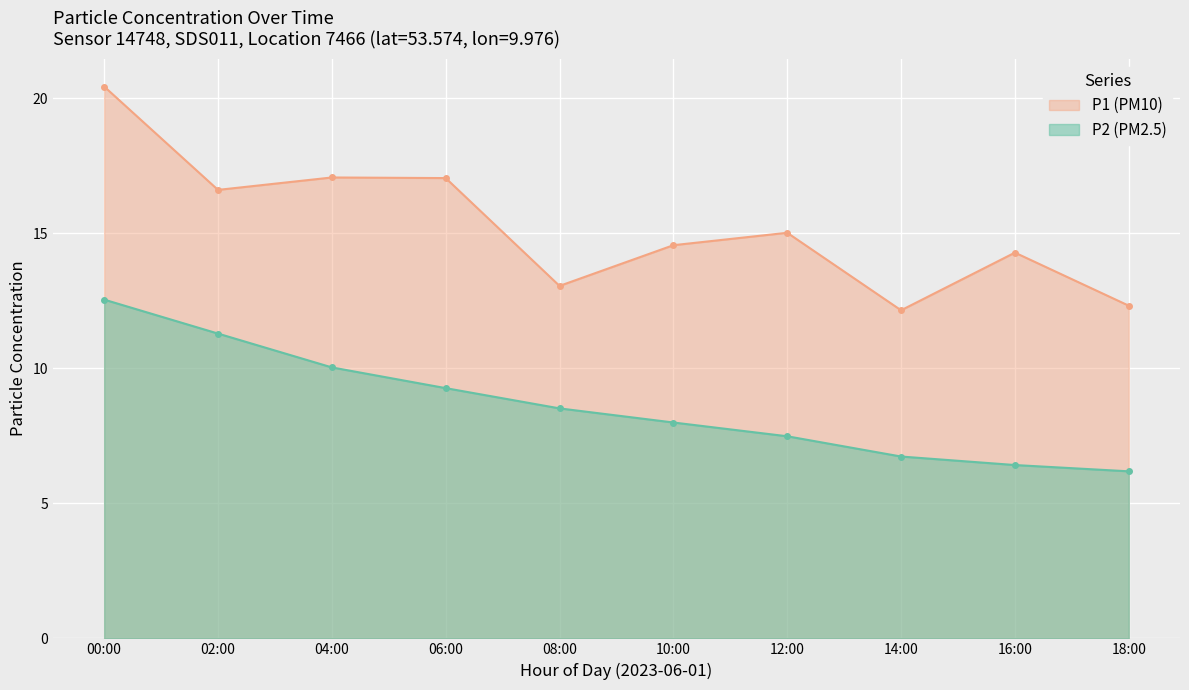

What is the label of the 4th point from the left?

06:00